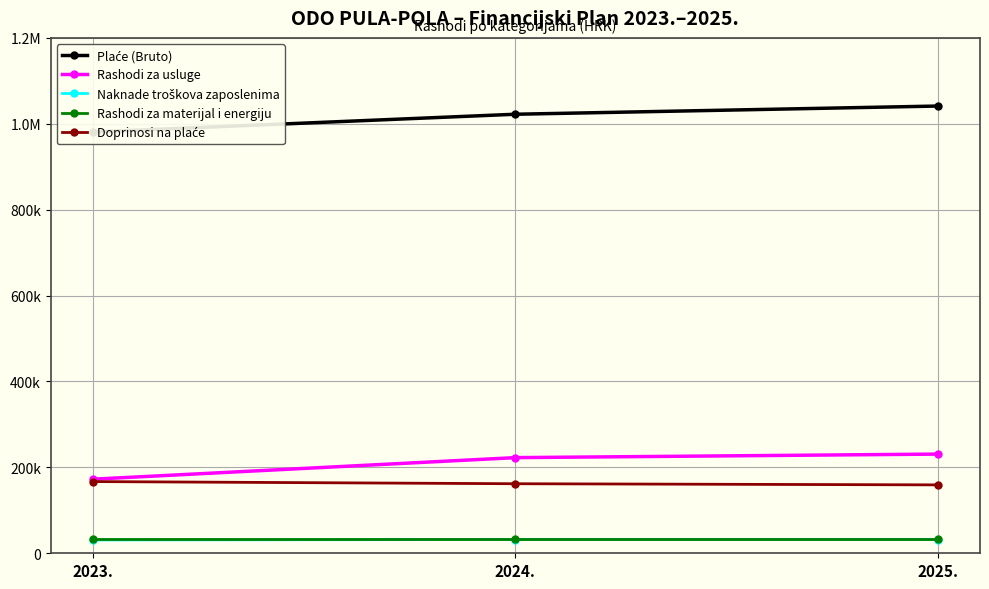

Does the chart display data point markers on the line(s)?

Yes